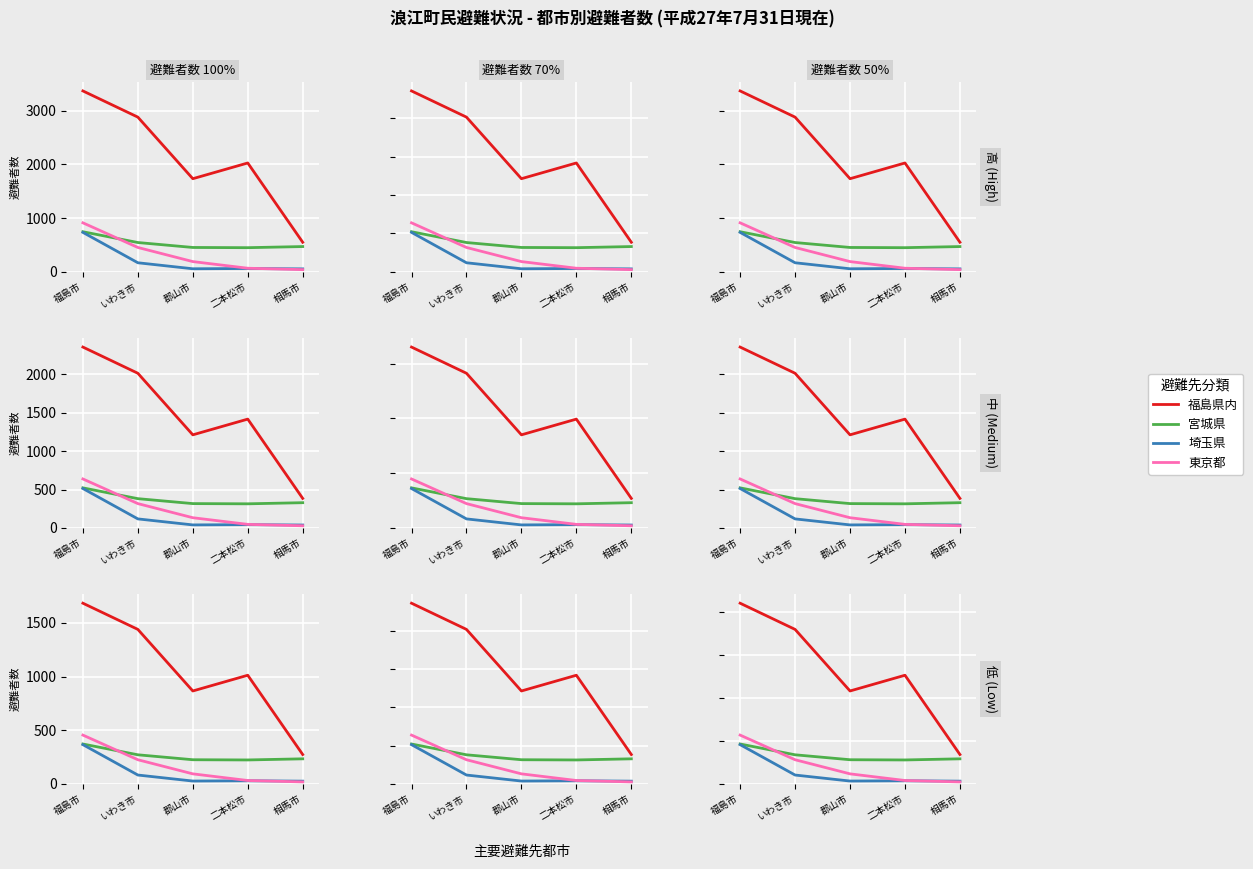

The 東京都 series shows 227.8 at 福島市. True or false?

True